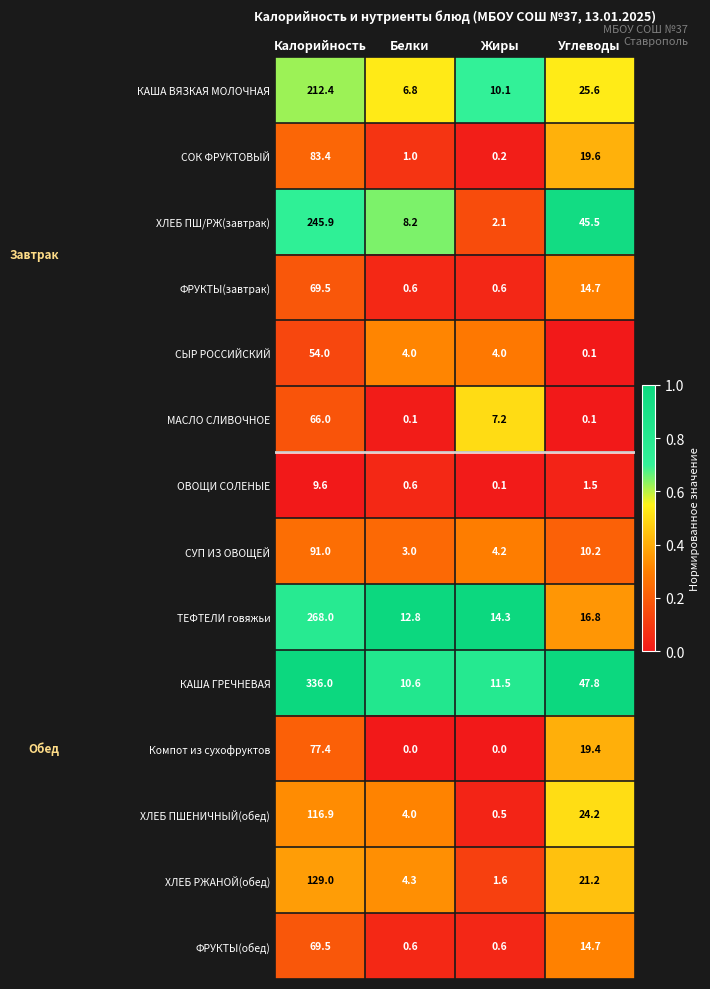

What is the sum of the КАША ГРЕЧНЕВАЯ values at Жиры and Калорийность?

347.5